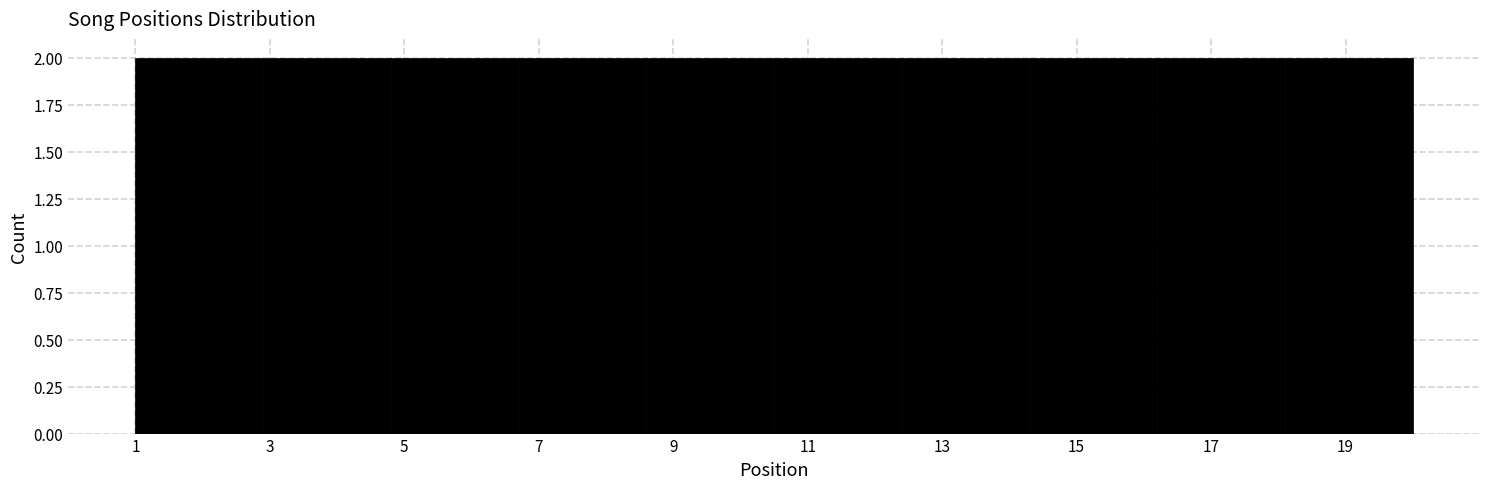

Reading left to right, transcribe this chart: for each bar, give the range it covers on the x-axis and its height. Neither the bar edges nor the heights are printed on the chart, so give them approximately, as read against the axes.

1.0 to 2.9: 2
2.9 to 4.8: 2
4.8 to 6.7: 2
6.7 to 8.6: 2
8.6 to 10.5: 2
10.5 to 12.4: 2
12.4 to 14.3: 2
14.3 to 16.2: 2
16.2 to 18.1: 2
18.1 to 20.0: 2